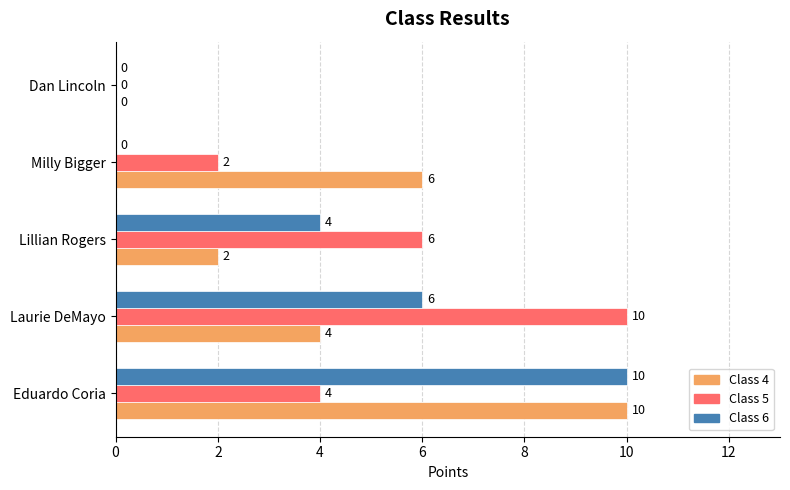

The Class 4 series shows 0 at Dan Lincoln. True or false?

True